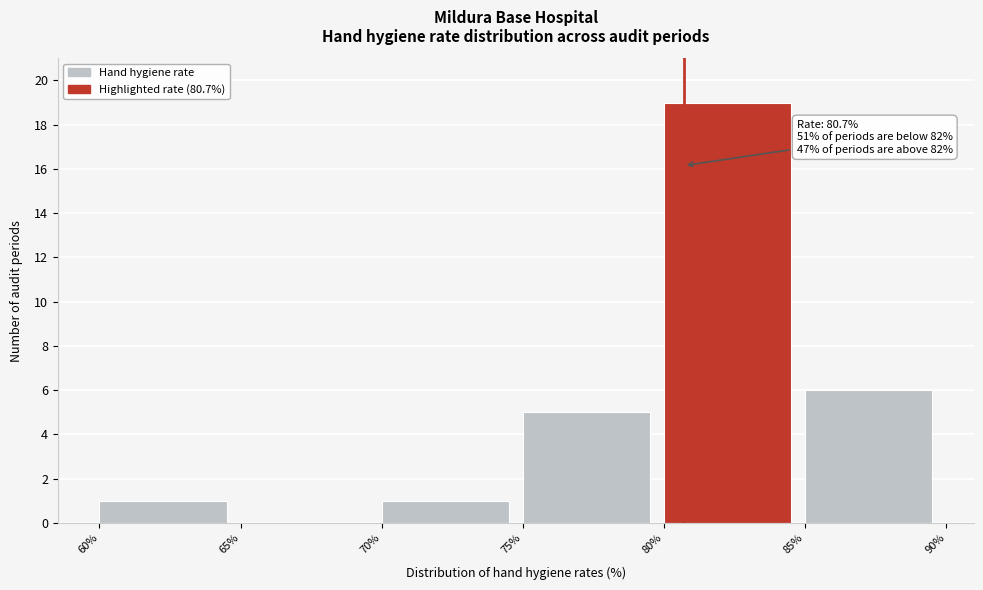

Over which range of the x-axis is the bar tallest?

80% to 85%